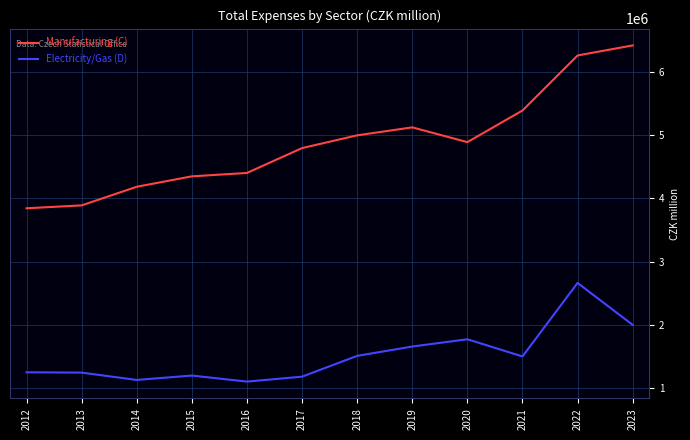

What is the lowest value of the Manufacturing (C) series?

3844461